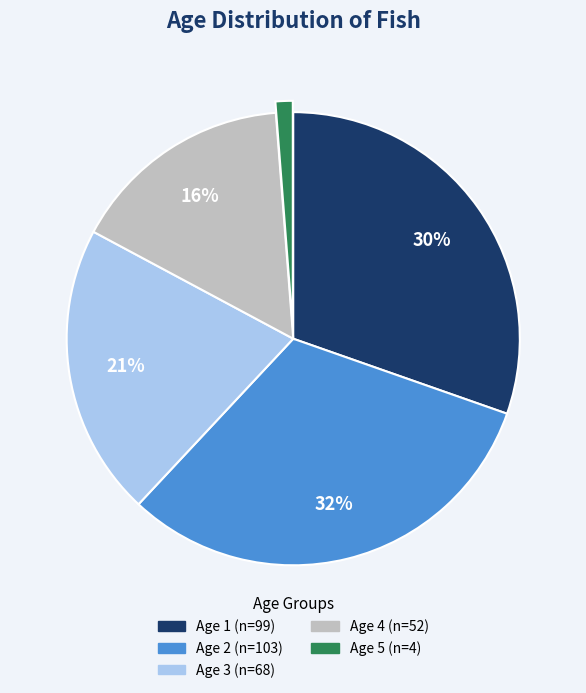

Is the sum of Age 4 and Age 1 greater than half?

No